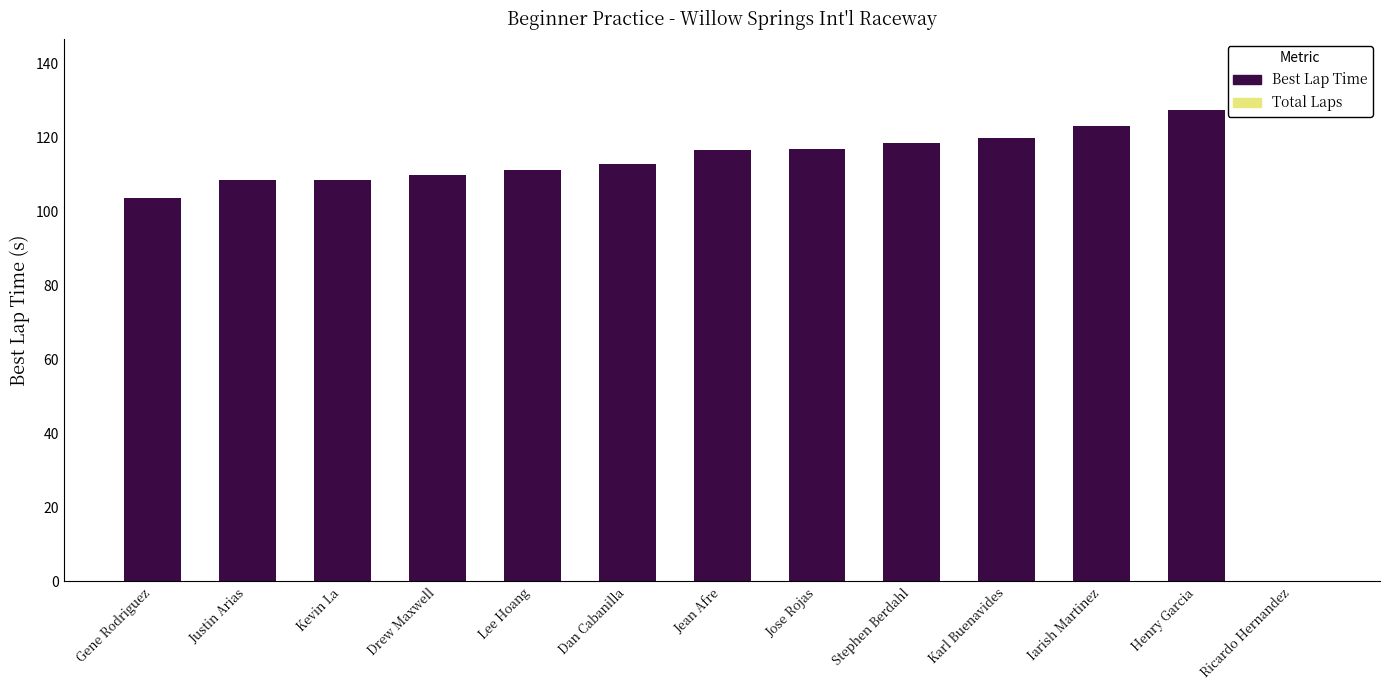

Where is the data nearest to the value 63?

Gene Rodriguez